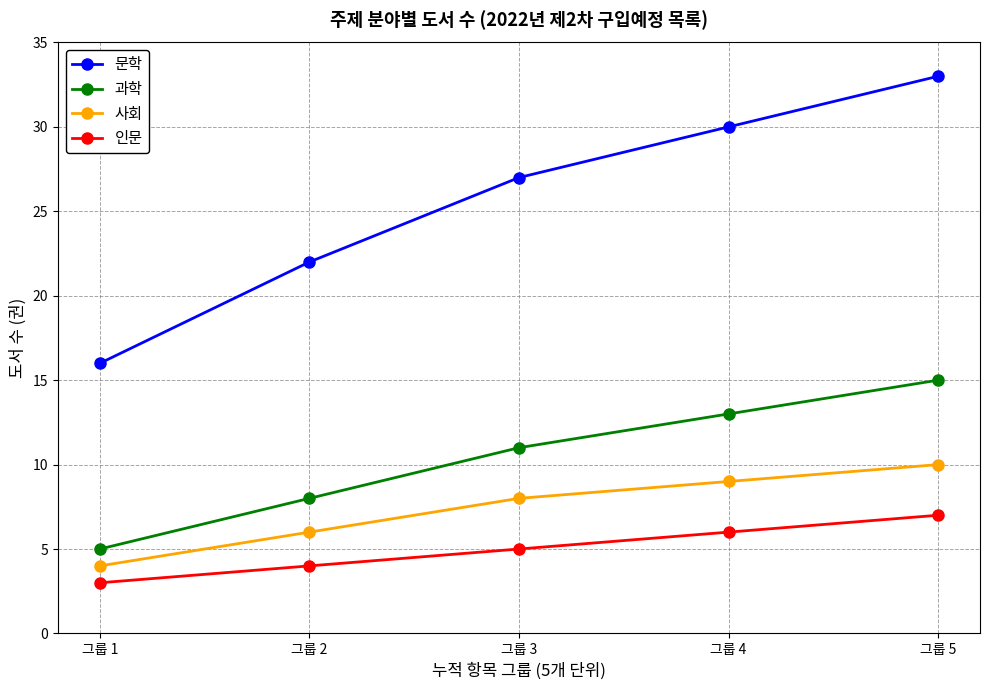

Which series changed the most between 그룹 2 and 그룹 3?

문학